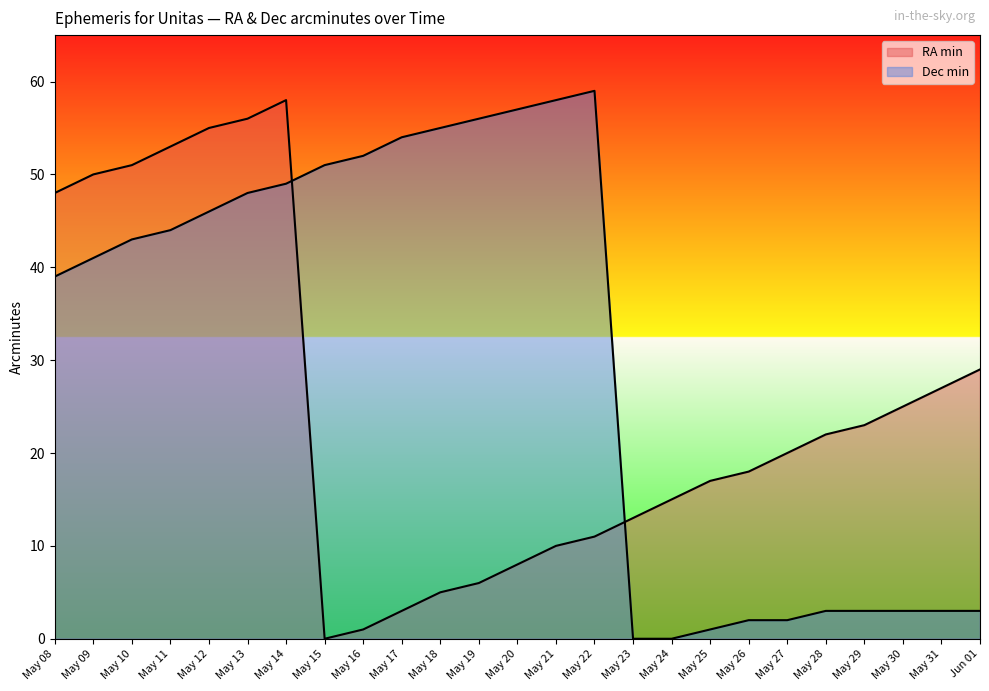

What is the difference between the Dec min values at May 14 and May 13?

1